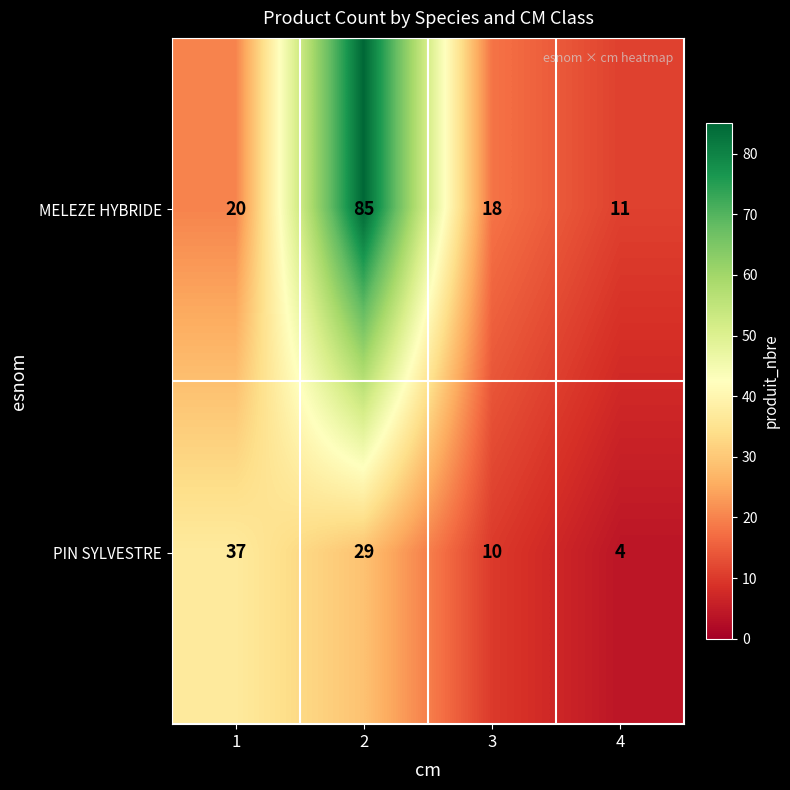

Which series changed the most between 2 and 3?

MELEZE HYBRIDE